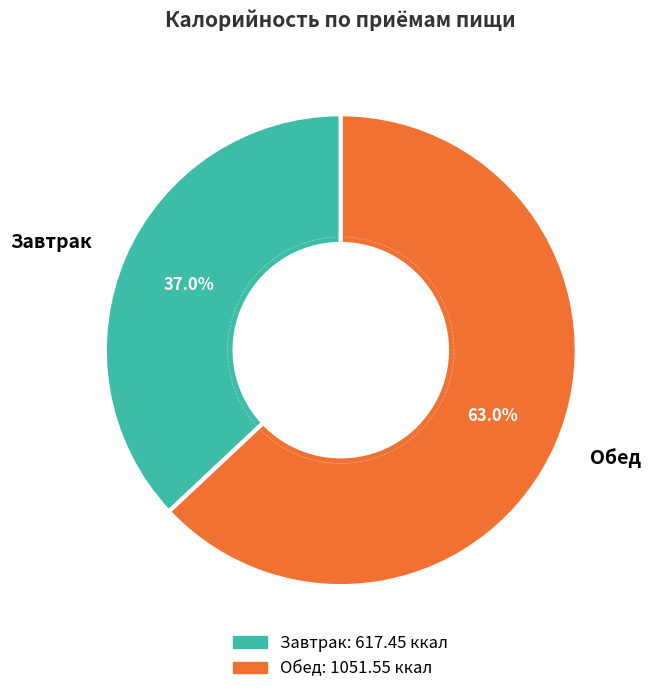

Which slice is the smallest?

Завтрак